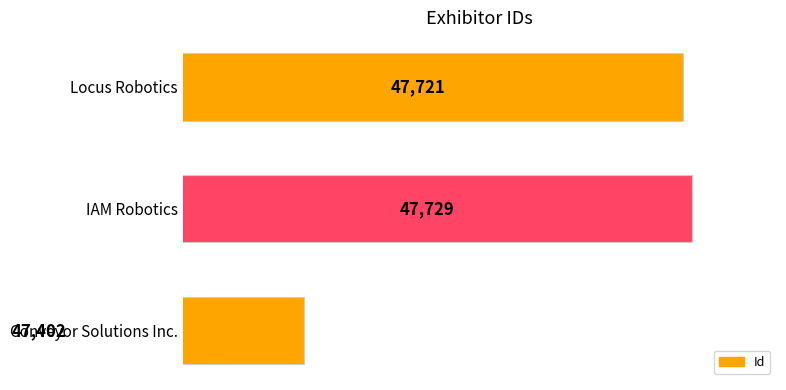

What value does the data have at Conveyor Solutions Inc.?

47402